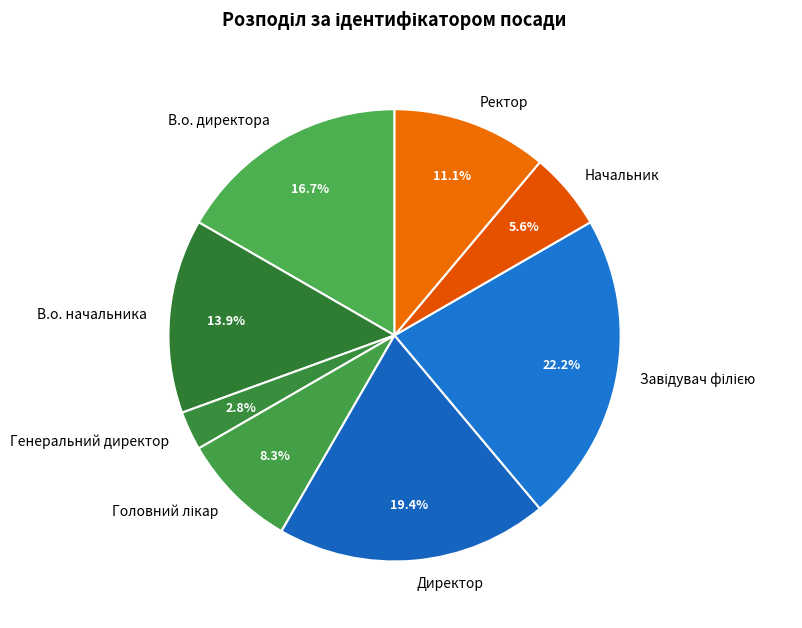

Which category has the smallest portion of the pie?

Генеральний директор